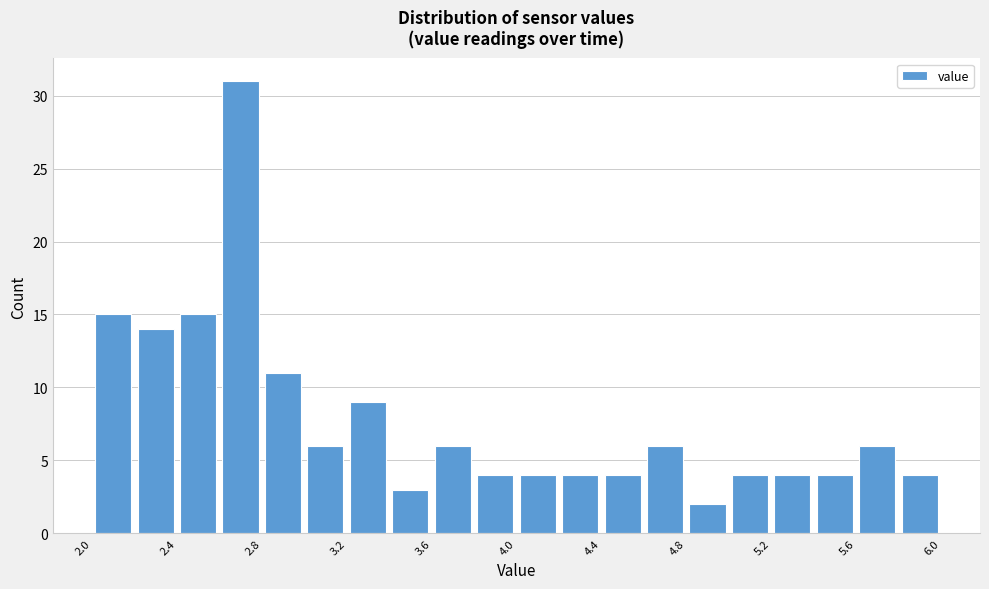

Which range on the x-axis has the tallest bar?

2.6 to 2.8